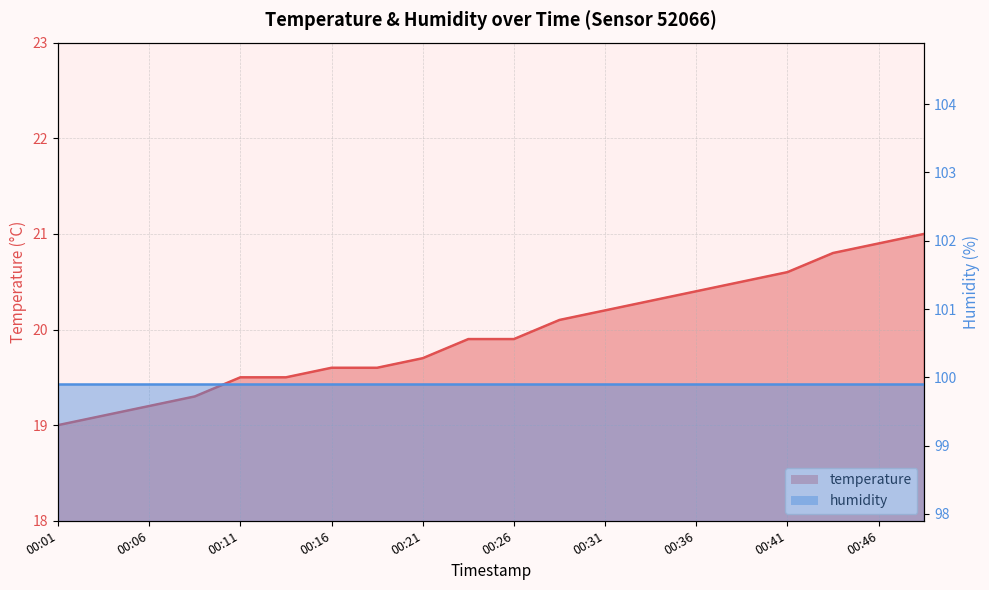

What is the value of the 3rd point from the left?

19.2